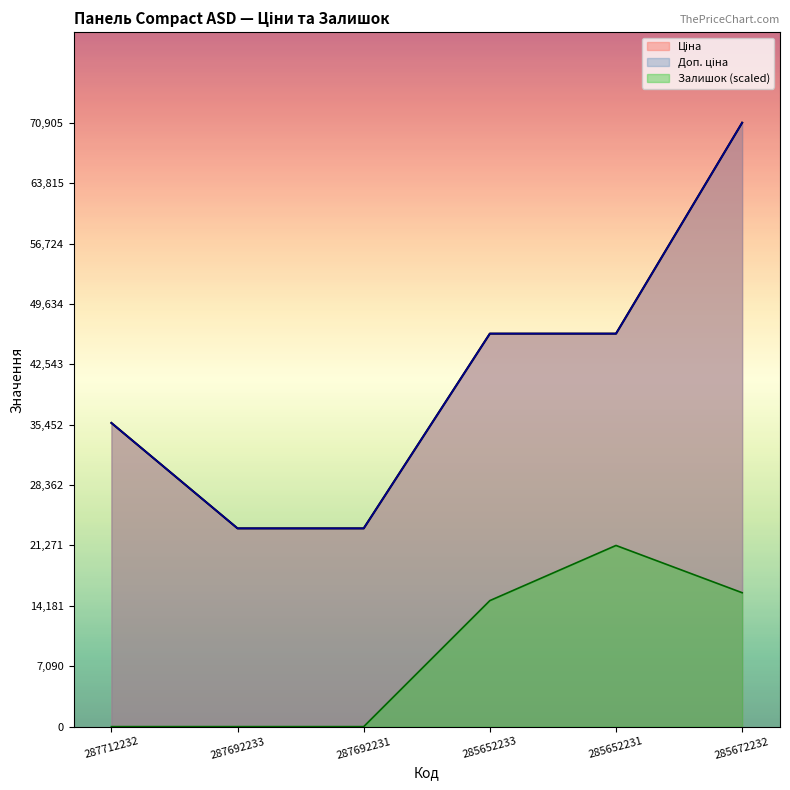

How many data points in Доп. ціна are above 46143?

3